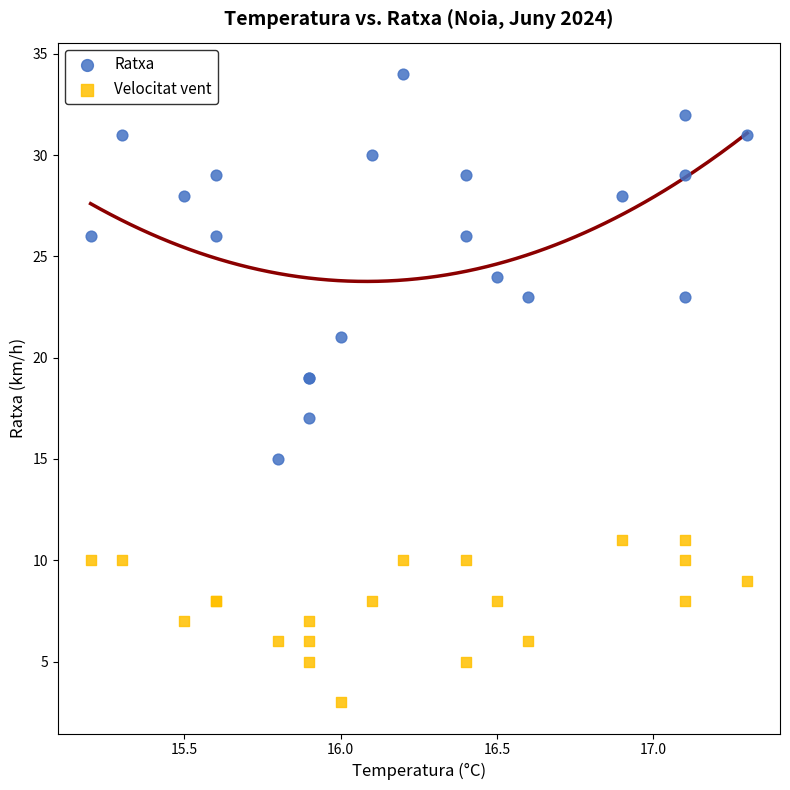

Which series contains the lowest Y value?

Velocitat vent